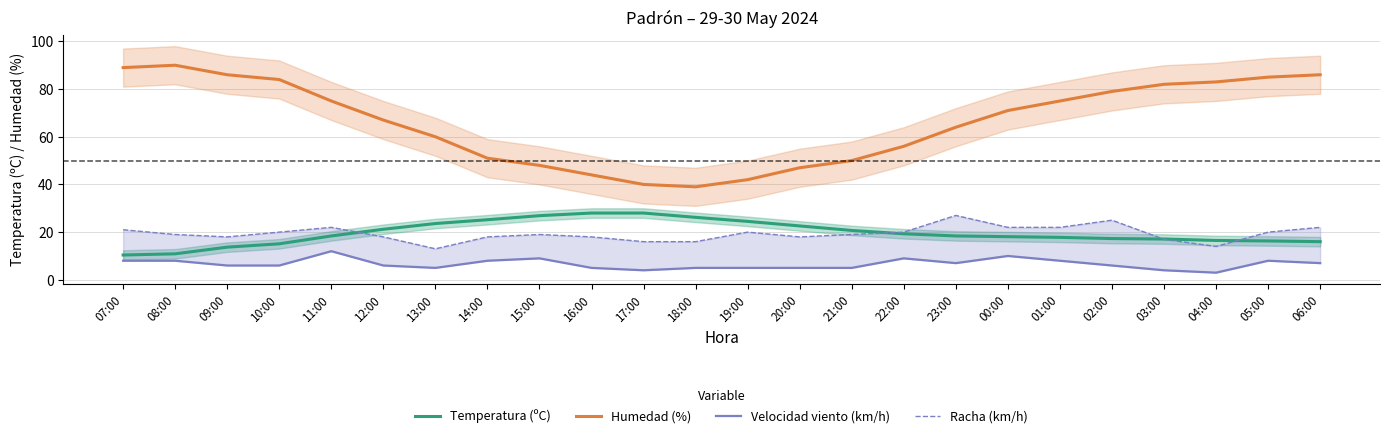

What is the maximum value shown in the chart?

90.0